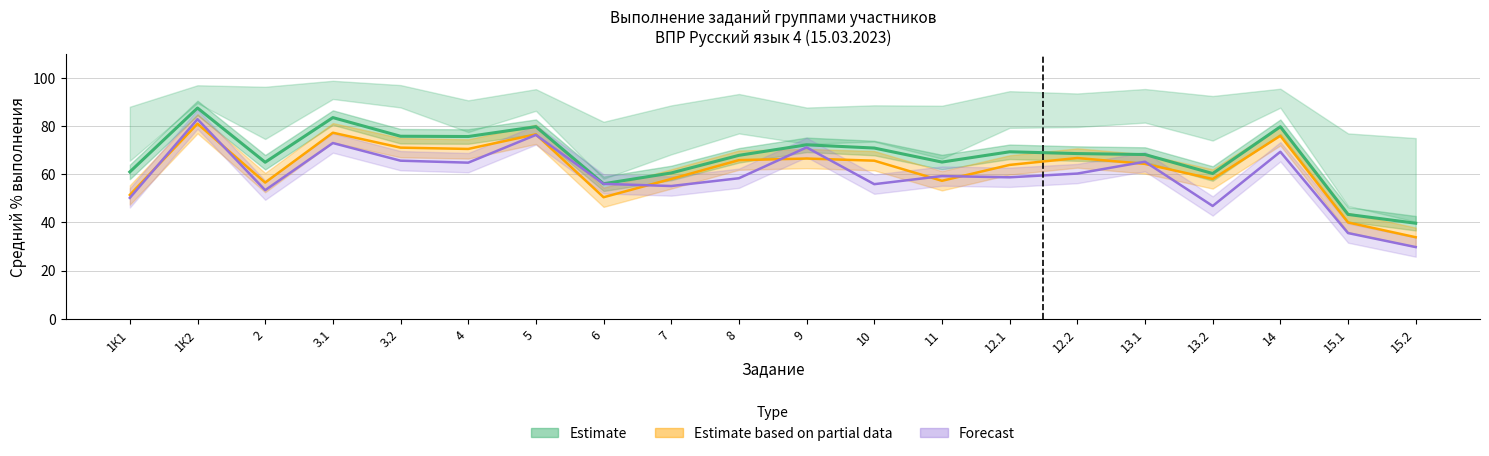

Which series has the widest spread of values?

Forecast